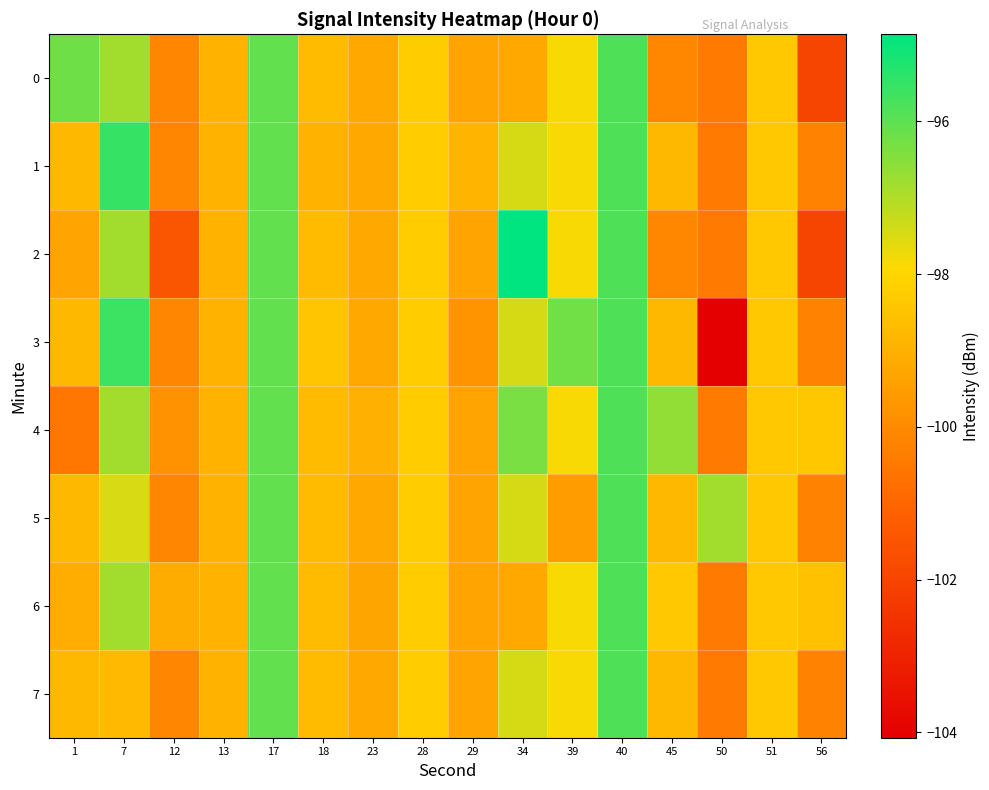

Which has a higher value, 18 or 17?

17